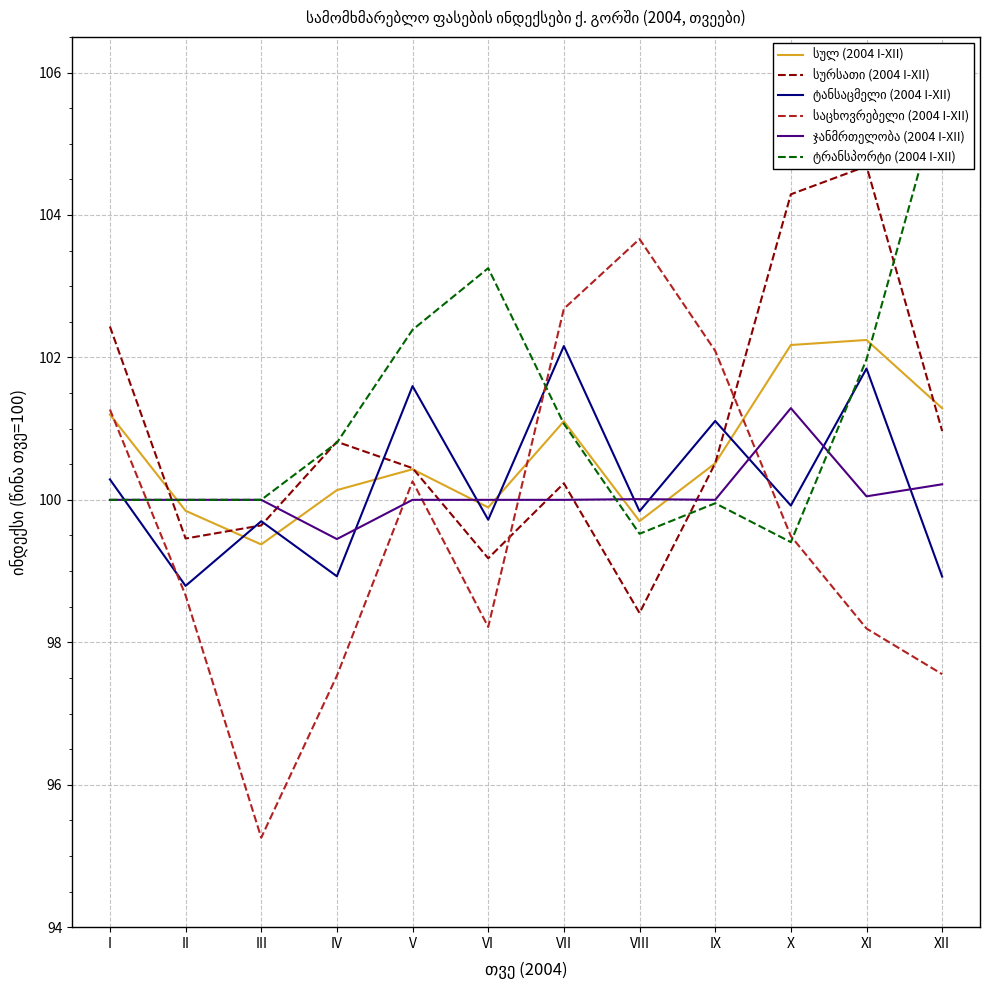

What is the value of the საცხოვრებელი (2004 I-XII) point at the 1st from the left?

101.3